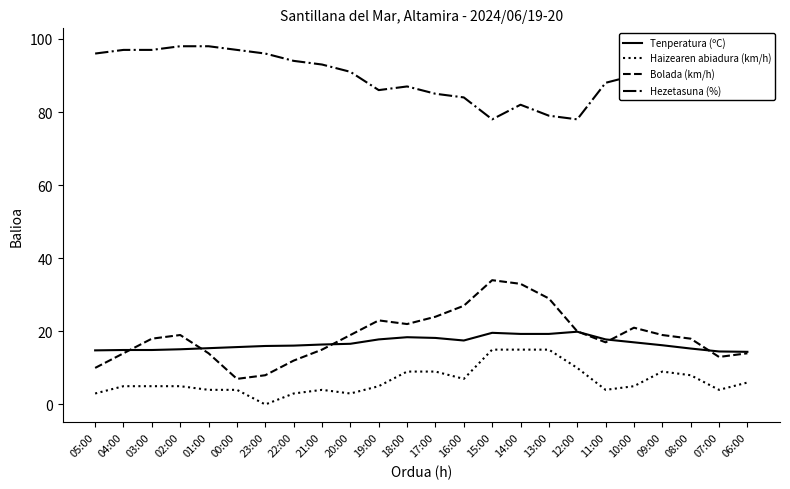

At which category does Hezetasuna (%) reach its first local peak?

18:00